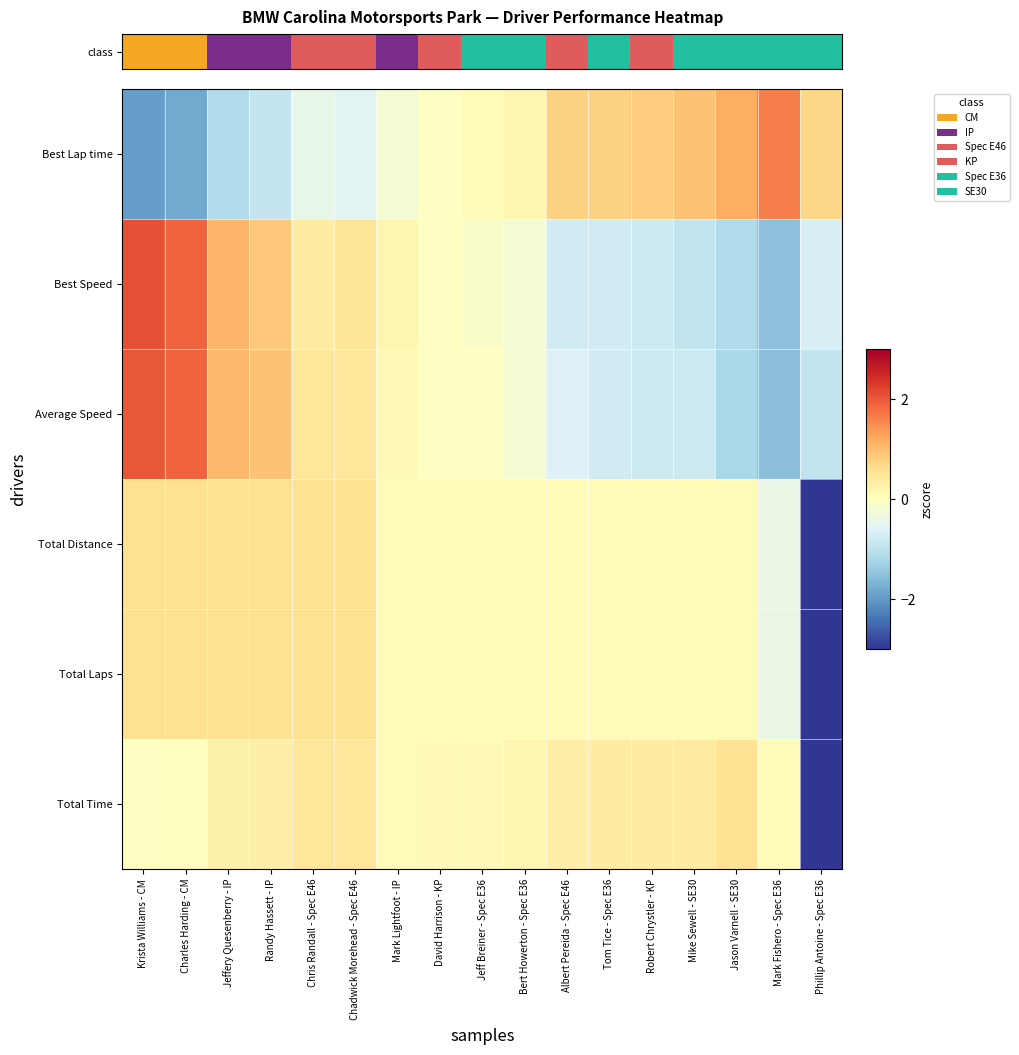

Reading left to right, transcribe all the data shown in this chart.

Best Lap time: Krista Williams - CM=-2.0	Charles Harding - CM=-1.8	Jeffery Quesenberry - IP=-1.1	Randy Hassett - IP=-0.9	Chris Randall - Spec E46=-0.4	Chadwick Morehead - Spec E46=-0.6	Mark Lightfoot - IP=-0.2	David Harrison - KP=-0.0	Jeff Breiner - Spec E36=0.1	Bert Howerton - Spec E36=0.2	Albert Pereida - Spec E46=0.8	Tom Tice - Spec E36=0.8	Robert Chrystler - KP=0.8	Mike Sewell - SE30=1.0	Jason Varnell - SE30=1.2	Mark Fishero - Spec E36=1.6	Phillip Antoine - Spec E36=0.7
Best Speed: Krista Williams - CM=2.1	Charles Harding - CM=1.9	Jeffery Quesenberry - IP=1.1	Randy Hassett - IP=0.9	Chris Randall - Spec E46=0.4	Chadwick Morehead - Spec E46=0.5	Mark Lightfoot - IP=0.2	David Harrison - KP=-0.0	Jeff Breiner - Spec E36=-0.1	Bert Howerton - Spec E36=-0.2	Albert Pereida - Spec E46=-0.8	Tom Tice - Spec E36=-0.8	Robert Chrystler - KP=-0.8	Mike Sewell - SE30=-0.9	Jason Varnell - SE30=-1.1	Mark Fishero - Spec E36=-1.5	Phillip Antoine - Spec E36=-0.7
Average Speed: Krista Williams - CM=2.0	Charles Harding - CM=1.9	Jeffery Quesenberry - IP=1.0	Randy Hassett - IP=1.0	Chris Randall - Spec E46=0.5	Chadwick Morehead - Spec E46=0.5	Mark Lightfoot - IP=0.1	David Harrison - KP=-0.0	Jeff Breiner - Spec E36=-0.0	Bert Howerton - Spec E36=-0.2	Albert Pereida - Spec E46=-0.6	Tom Tice - Spec E36=-0.8	Robert Chrystler - KP=-0.8	Mike Sewell - SE30=-0.8	Jason Varnell - SE30=-1.2	Mark Fishero - Spec E36=-1.5	Phillip Antoine - Spec E36=-0.9
Total Distance: Krista Williams - CM=0.6	Charles Harding - CM=0.6	Jeffery Quesenberry - IP=0.6	Randy Hassett - IP=0.6	Chris Randall - Spec E46=0.6	Chadwick Morehead - Spec E46=0.6	Mark Lightfoot - IP=0.1	David Harrison - KP=0.1	Jeff Breiner - Spec E36=0.1	Bert Howerton - Spec E36=0.1	Albert Pereida - Spec E46=0.1	Tom Tice - Spec E36=0.1	Robert Chrystler - KP=0.1	Mike Sewell - SE30=0.1	Jason Varnell - SE30=0.1	Mark Fishero - Spec E36=-0.4	Phillip Antoine - Spec E36=-3.8
Total Laps: Krista Williams - CM=0.6	Charles Harding - CM=0.6	Jeffery Quesenberry - IP=0.6	Randy Hassett - IP=0.6	Chris Randall - Spec E46=0.6	Chadwick Morehead - Spec E46=0.6	Mark Lightfoot - IP=0.1	David Harrison - KP=0.1	Jeff Breiner - Spec E36=0.1	Bert Howerton - Spec E36=0.1	Albert Pereida - Spec E46=0.1	Tom Tice - Spec E36=0.1	Robert Chrystler - KP=0.1	Mike Sewell - SE30=0.1	Jason Varnell - SE30=0.1	Mark Fishero - Spec E36=-0.4	Phillip Antoine - Spec E36=-3.8
Total Time: Krista Williams - CM=-0.0	Charles Harding - CM=0.0	Jeffery Quesenberry - IP=0.3	Randy Hassett - IP=0.3	Chris Randall - Spec E46=0.5	Chadwick Morehead - Spec E46=0.5	Mark Lightfoot - IP=0.1	David Harrison - KP=0.1	Jeff Breiner - Spec E36=0.1	Bert Howerton - Spec E36=0.2	Albert Pereida - Spec E46=0.3	Tom Tice - Spec E36=0.4	Robert Chrystler - KP=0.4	Mike Sewell - SE30=0.4	Jason Varnell - SE30=0.5	Mark Fishero - Spec E36=0.1	Phillip Antoine - Spec E36=-3.9